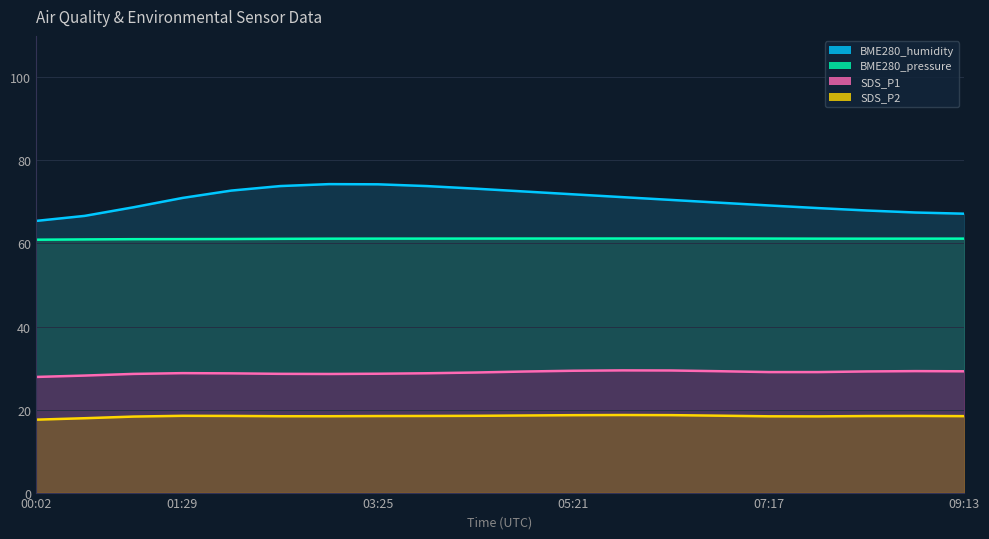

Is the value of SDS_P2 at 06:19 greater than the value of SDS_P1 at 00:31?

No